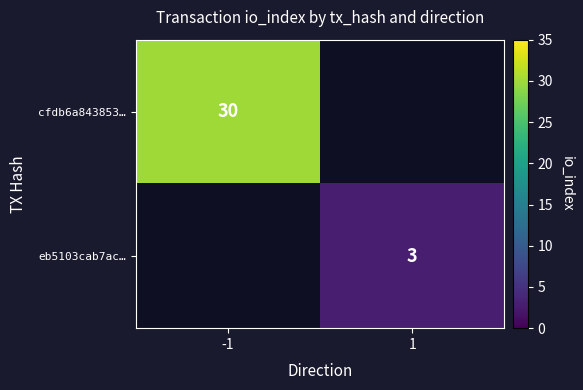

True or false: eb5103cab7ac… has a value of 3 at 1.

True